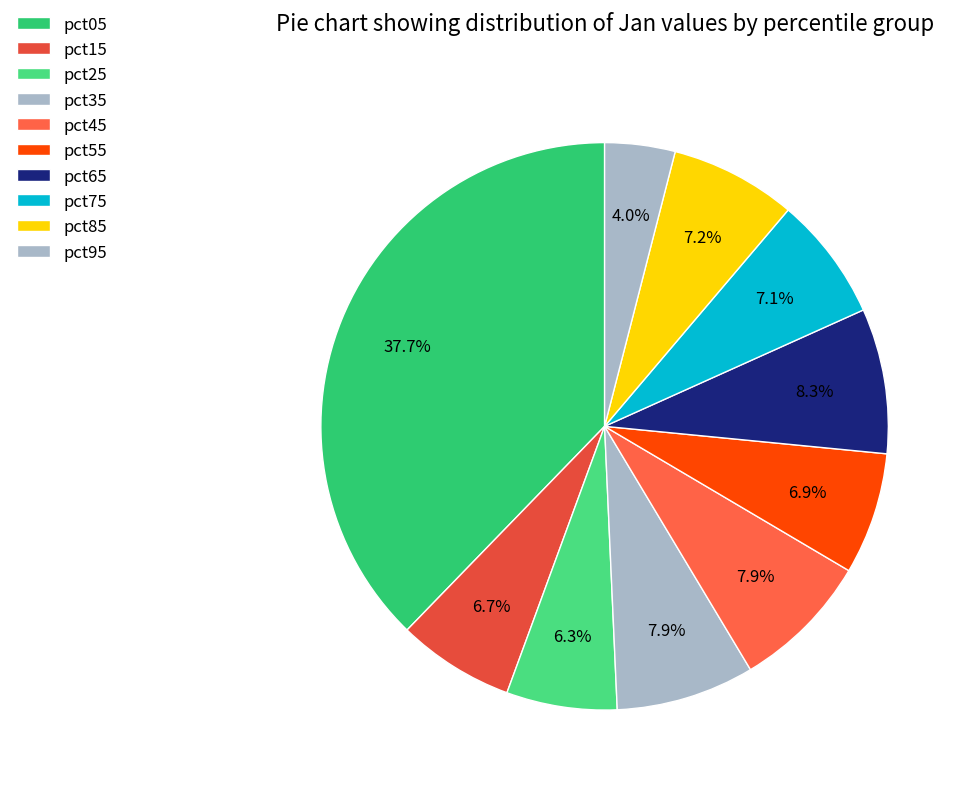

How many segments does this pie chart have?

10